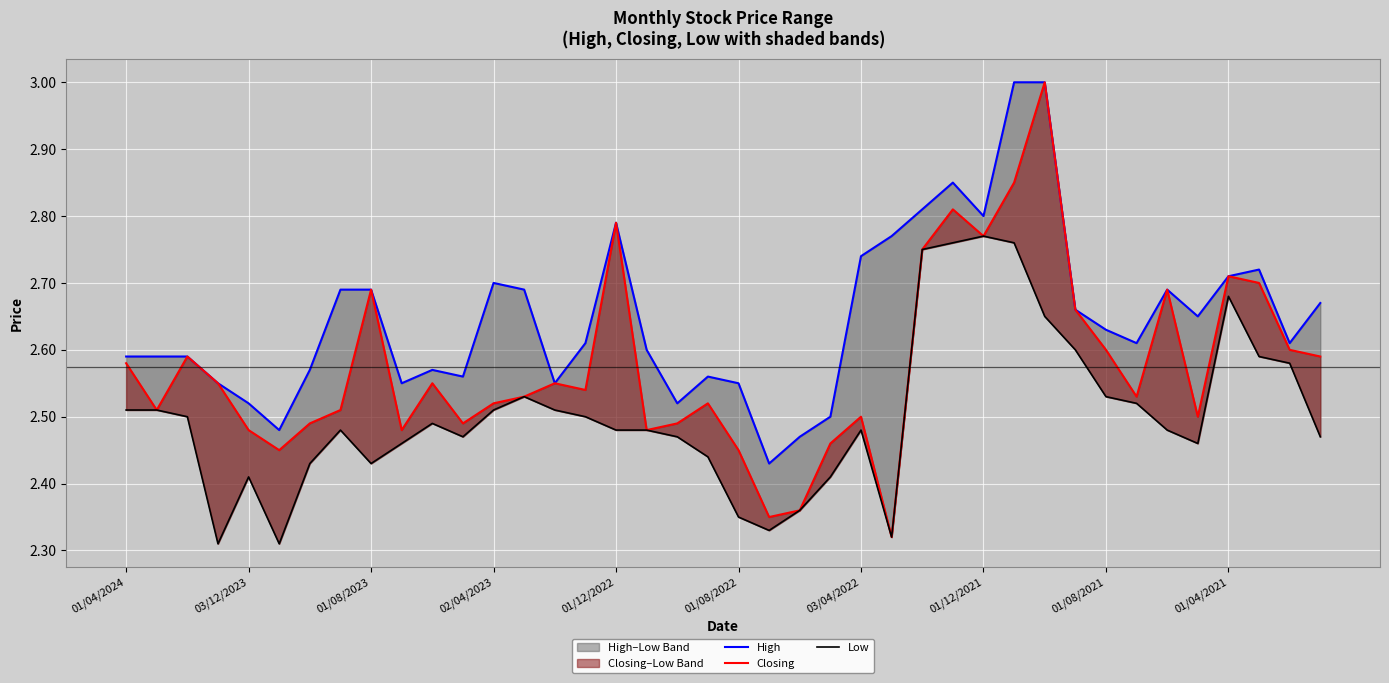

What is the sum of the Low values at 30 and 01/04/2024?

5.2